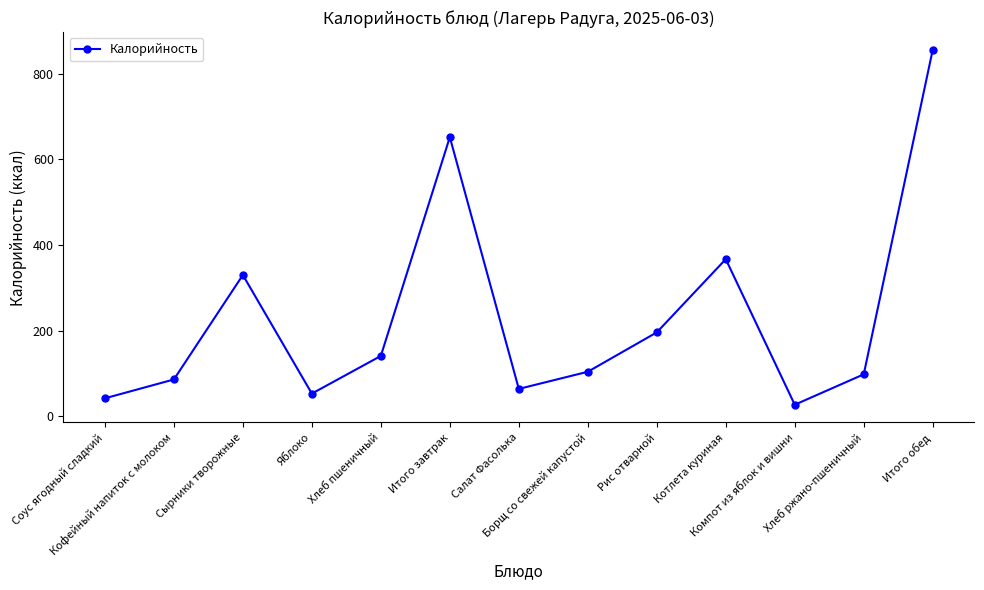

What is the minimum value shown in the chart?

27